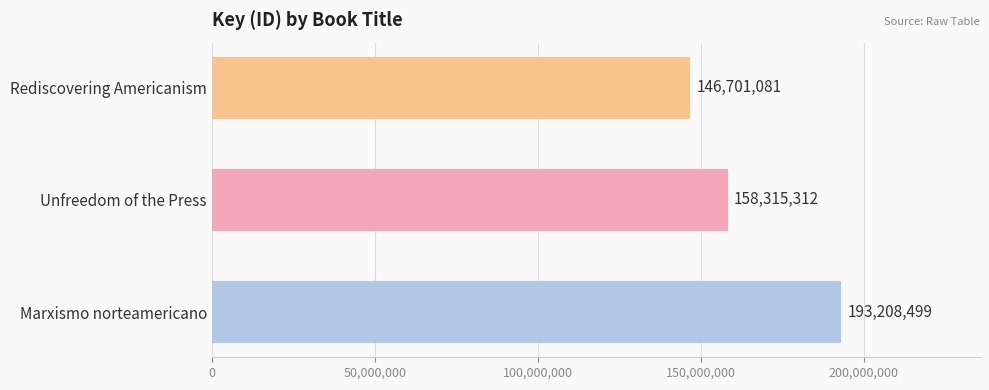

Rank the categories by value from highest to lowest.

Marxismo norteamericano, Unfreedom of the Press, Rediscovering Americanism